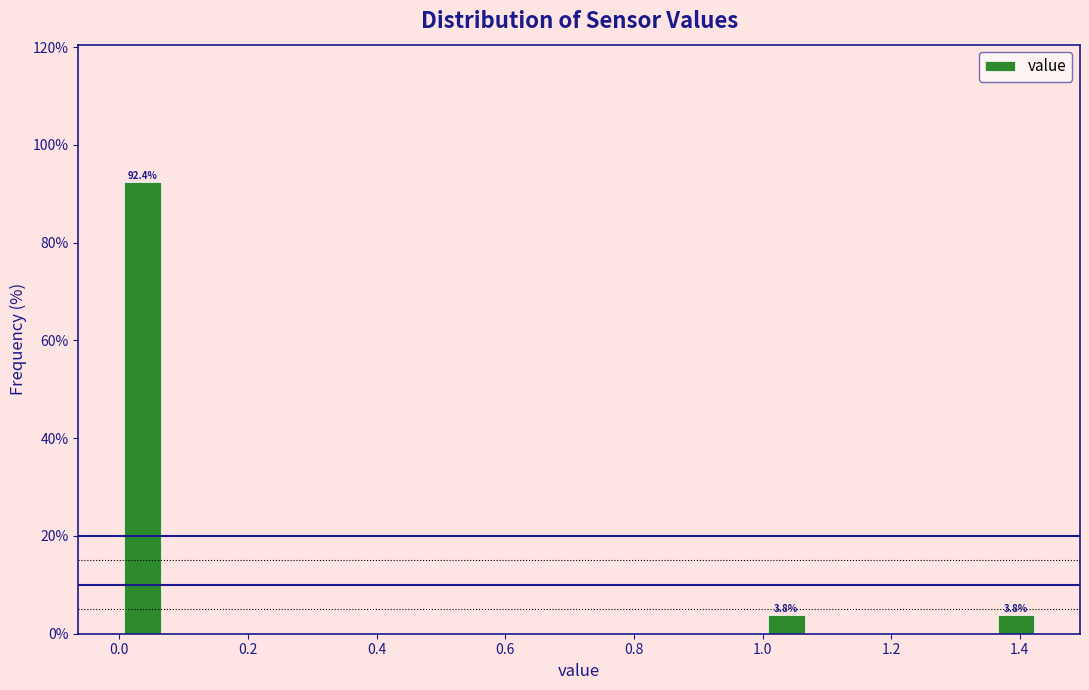

Around what value on the x-axis is the tallest bar? Give the approximate position of its centre, as read against the axis.

0.04